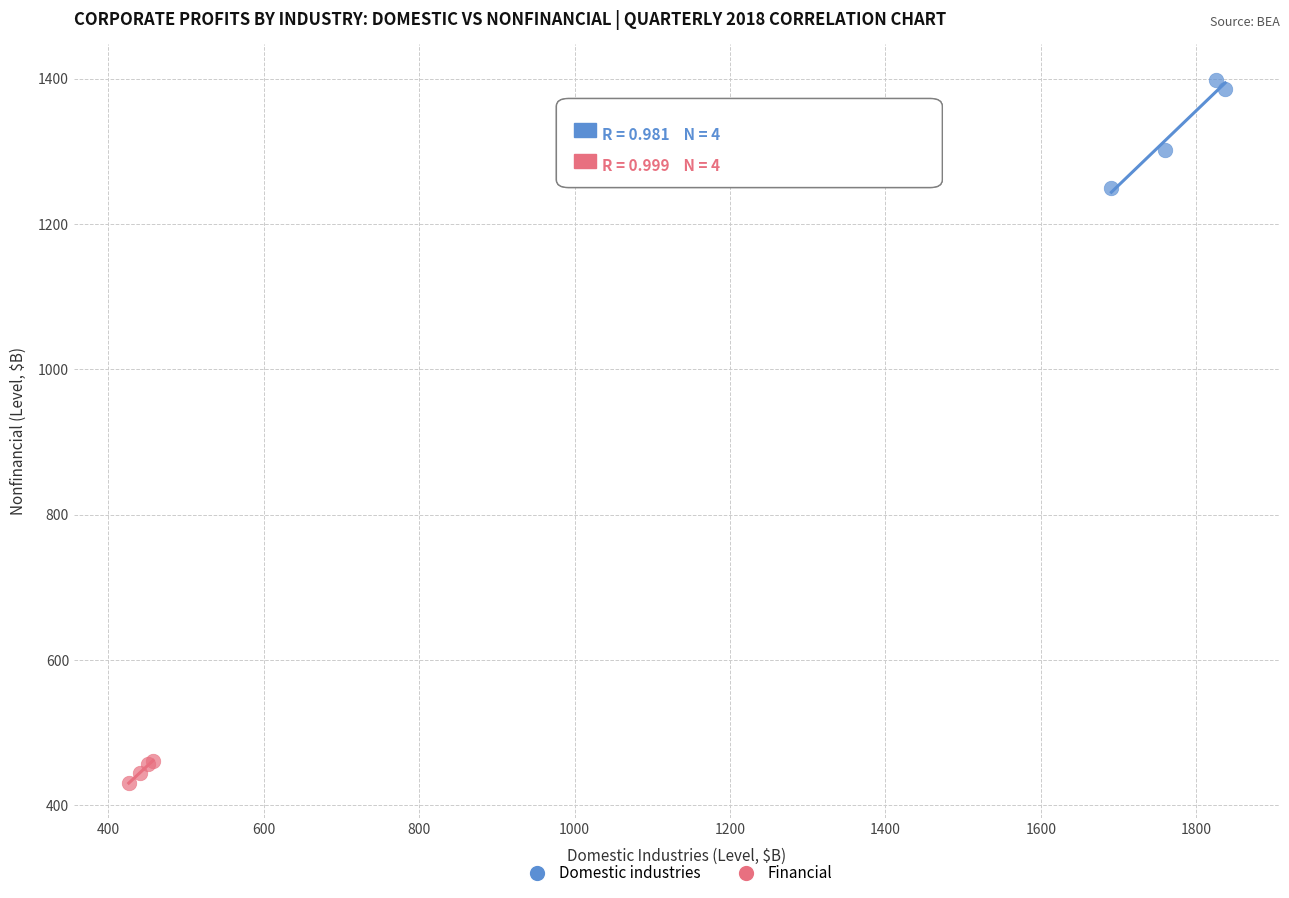

Which series reaches the minimum Y coordinate?

Financial